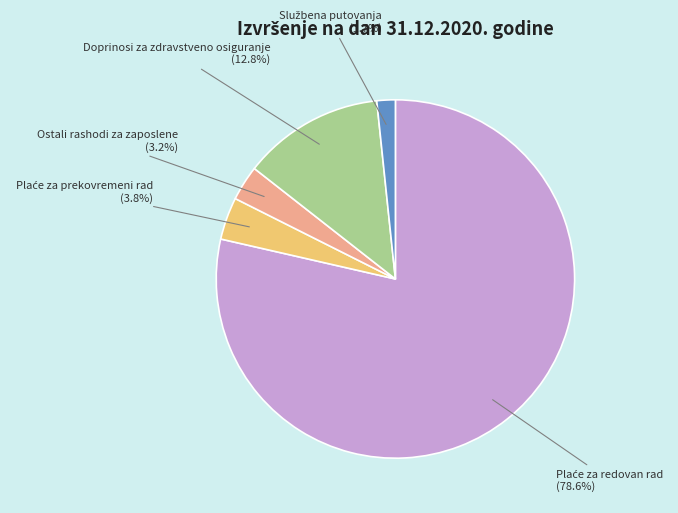

Does any single category account for the majority?

Yes